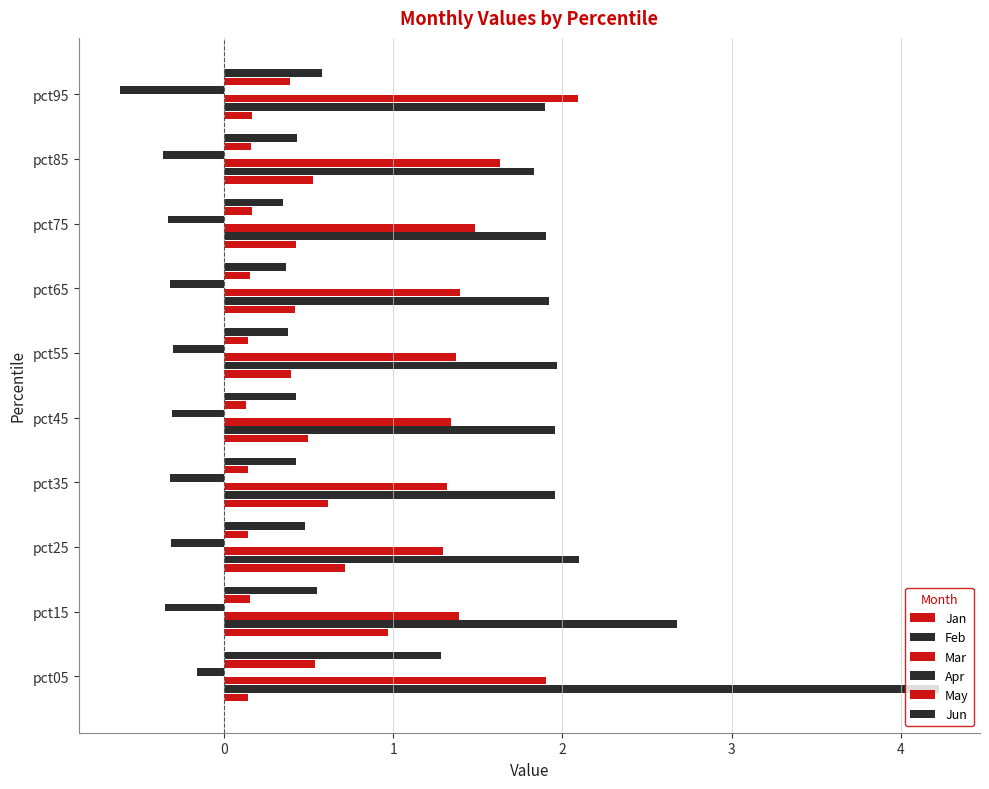

What is the difference between the maximum and minimum values in the Apr series?

0.5